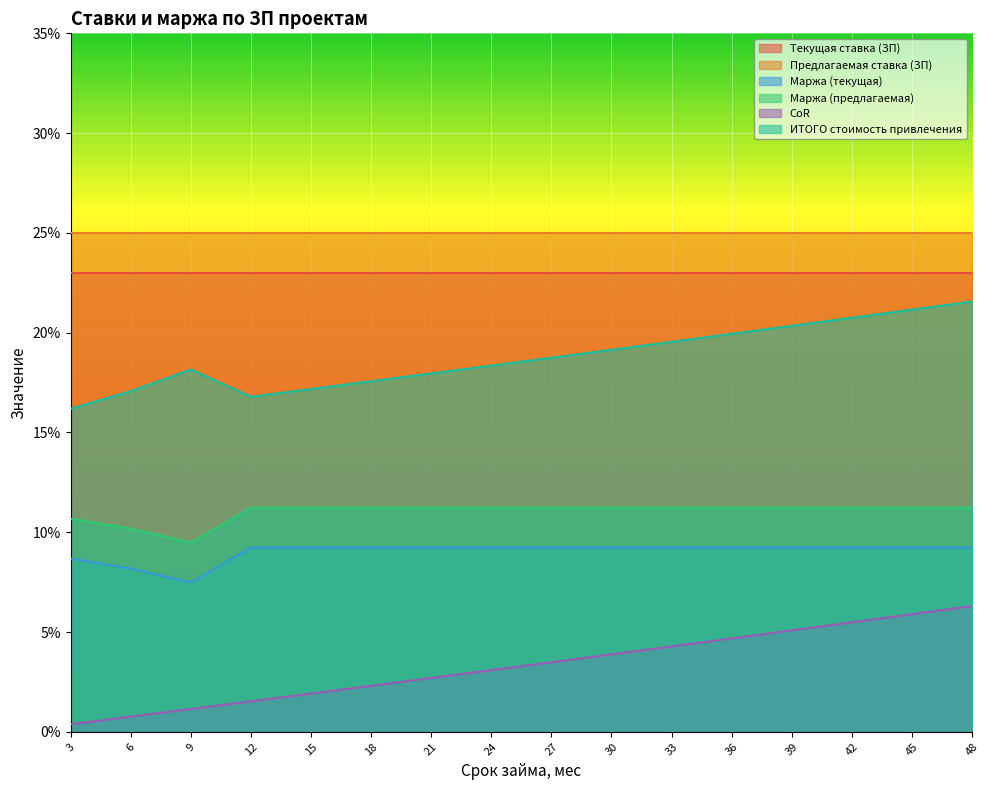

Reading right to left, list all the values displayed in this chart.

Маржа (текущая): 0.1	0.1	0.1	0.1	0.1	0.1	0.1	0.1	0.1	0.1	0.1	0.1	0.1	0.1	0.1	0.1
Маржа (предлагаемая): 0.1	0.1	0.1	0.1	0.1	0.1	0.1	0.1	0.1	0.1	0.1	0.1	0.1	0.1	0.1	0.1
CoR: 0.1	0.1	0.1	0.1	0.0	0.0	0.0	0.0	0.0	0.0	0.0	0.0	0.0	0.0	0.0	0.0
ИТОГО стоимость привлечения: 0.2	0.2	0.2	0.2	0.2	0.2	0.2	0.2	0.2	0.2	0.2	0.2	0.2	0.2	0.2	0.2